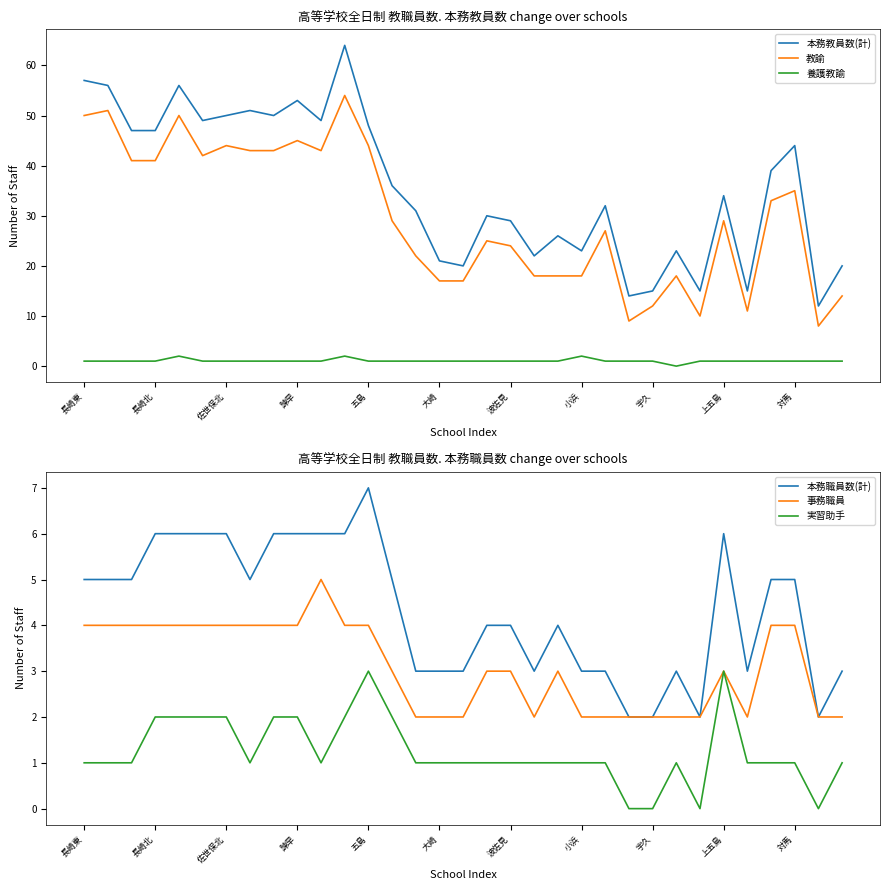

List the series in order of their peak value, lowest first.

養護教諭, 実習助手, 事務職員, 本務職員数(計), 教諭, 本務教員数(計)